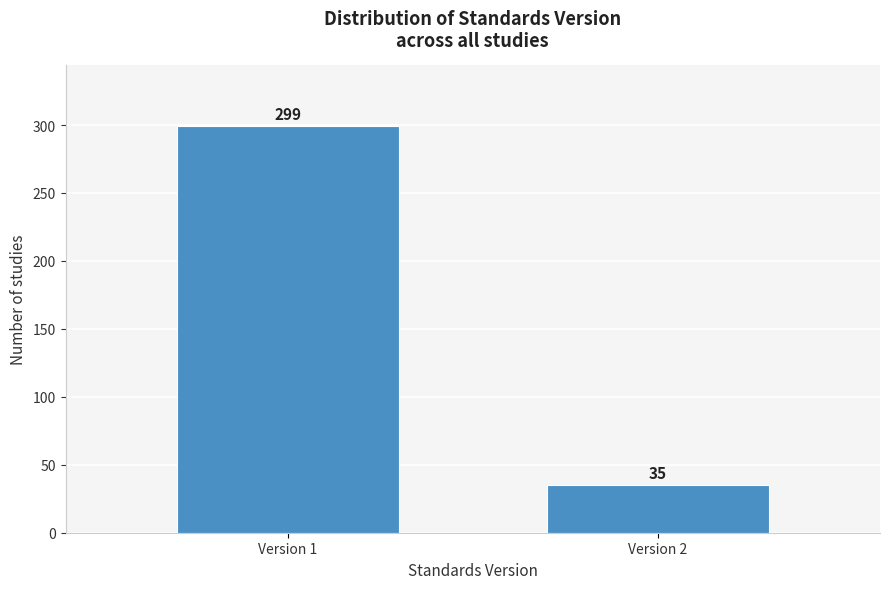

Reading left to right, extract all data points from this chart.

Version 1=299	Version 2=35